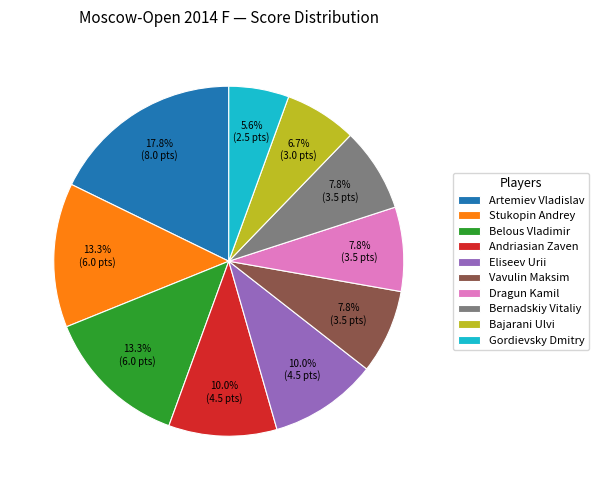

Is Andriasian Zaven the majority of the pie?

No